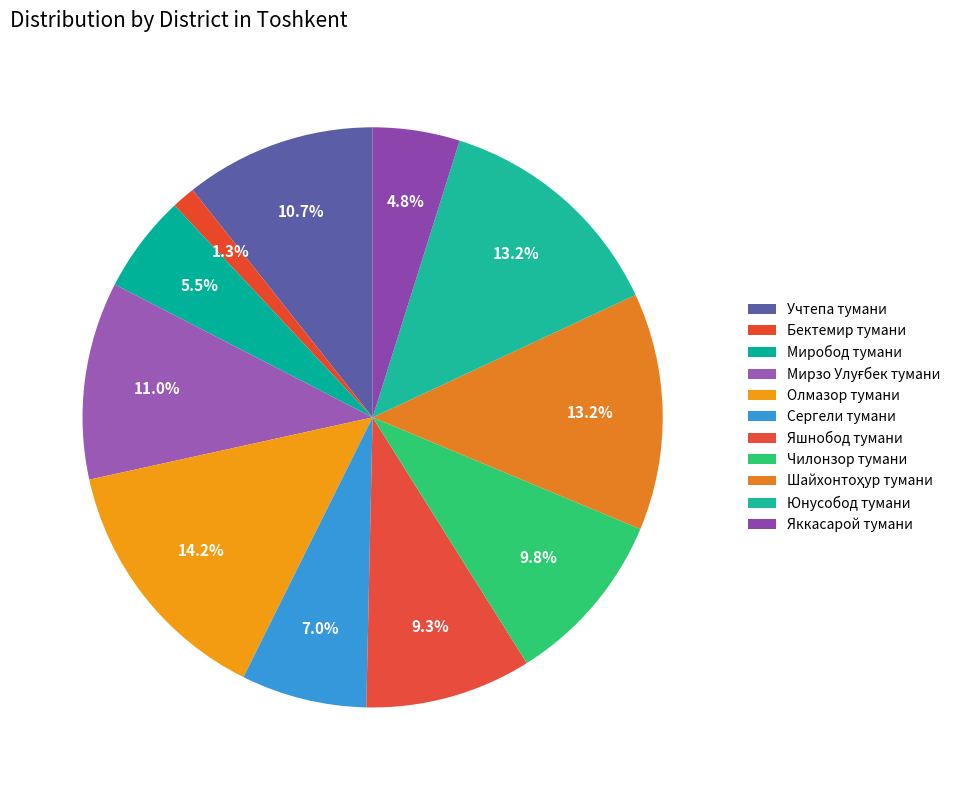

Which slice is the smallest?

Бектемир тумани